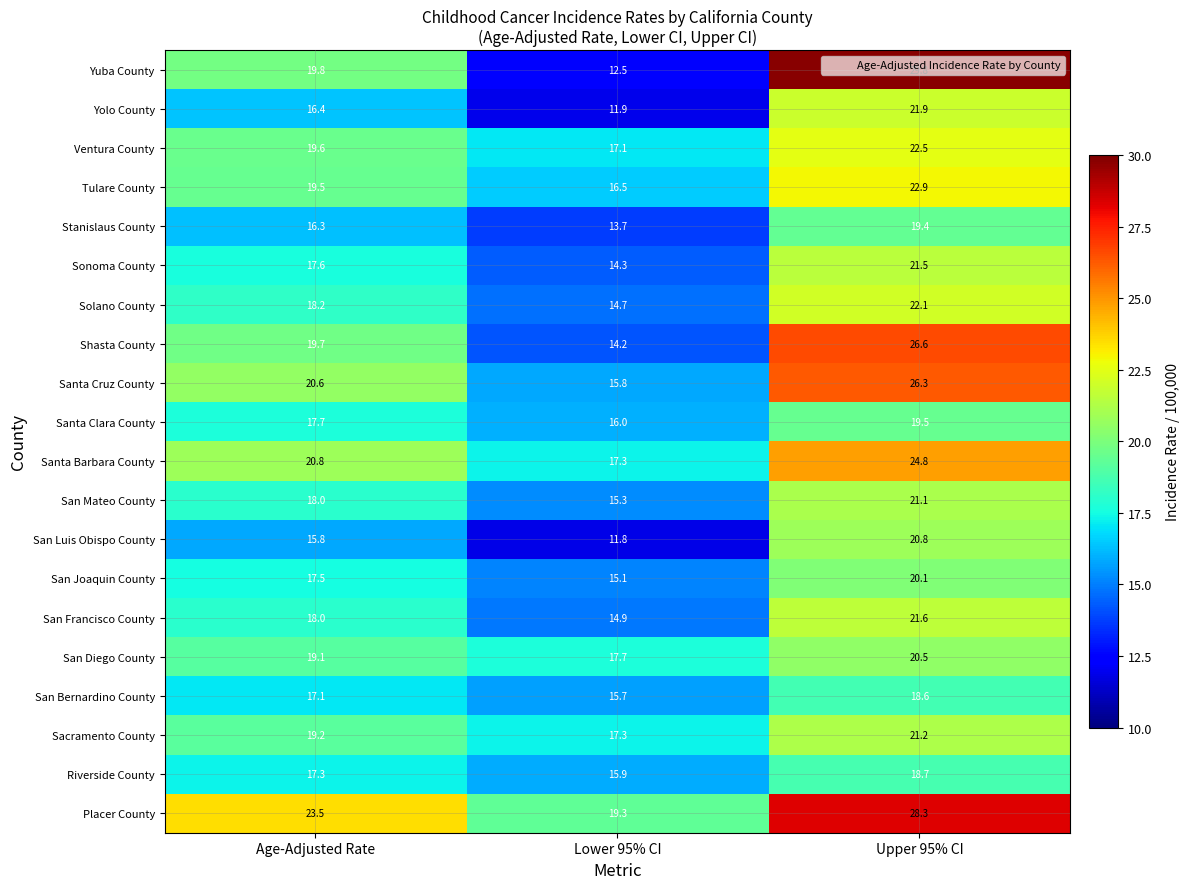

Which series changed the most between Age-Adjusted Rate and Lower 95% CI?

Yuba County